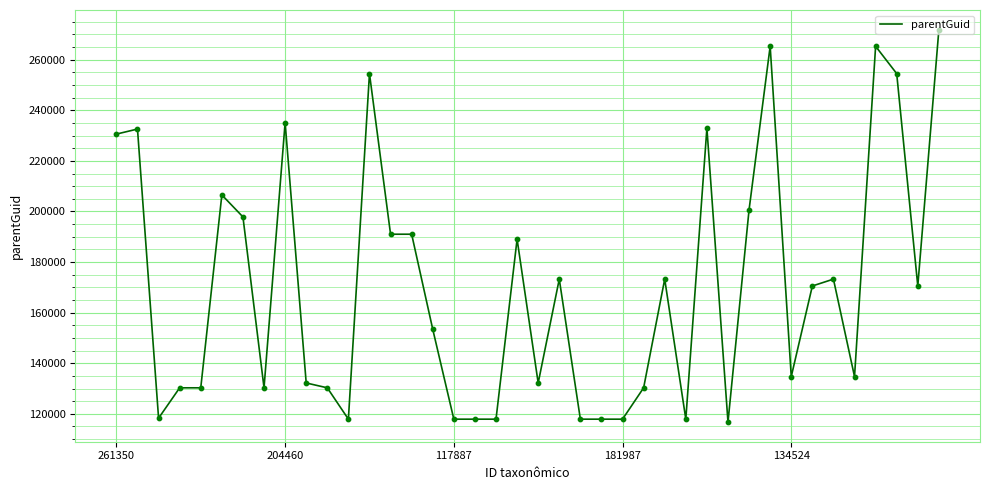

What is the difference between the maximum and minimum values?

155173